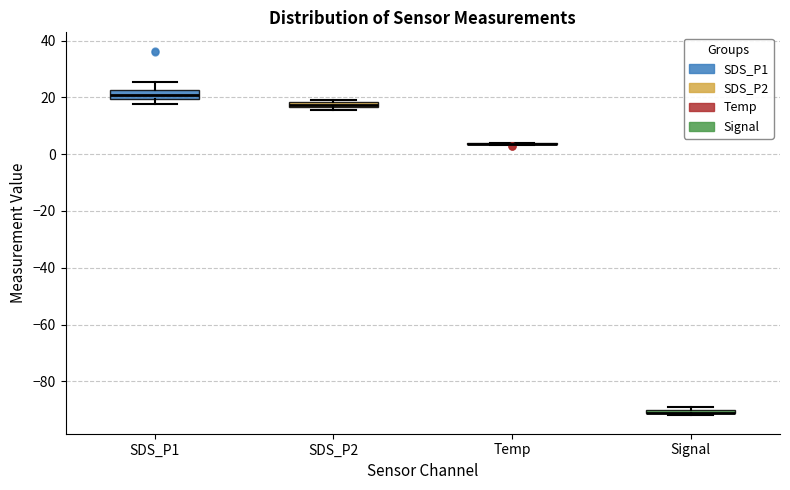

Where is the lower edge of the box for Signal on the y-axis? The values are not printed on the chart, so give them approximately, as read against the axis.

-92